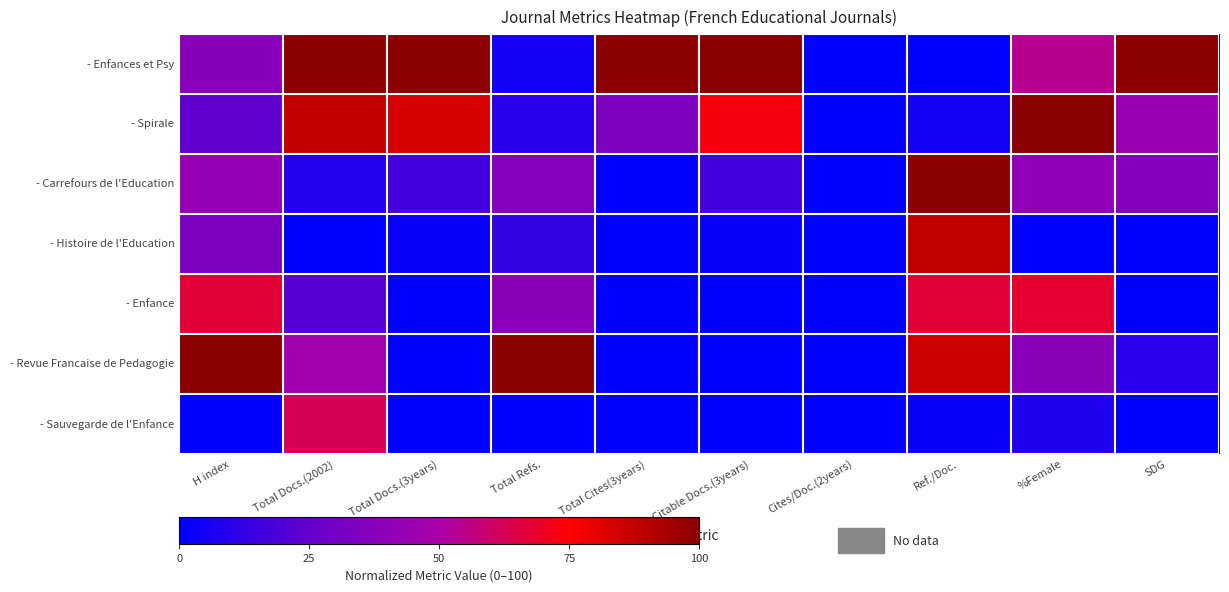

Which category has the highest value across all series?

Total Docs.(2002)